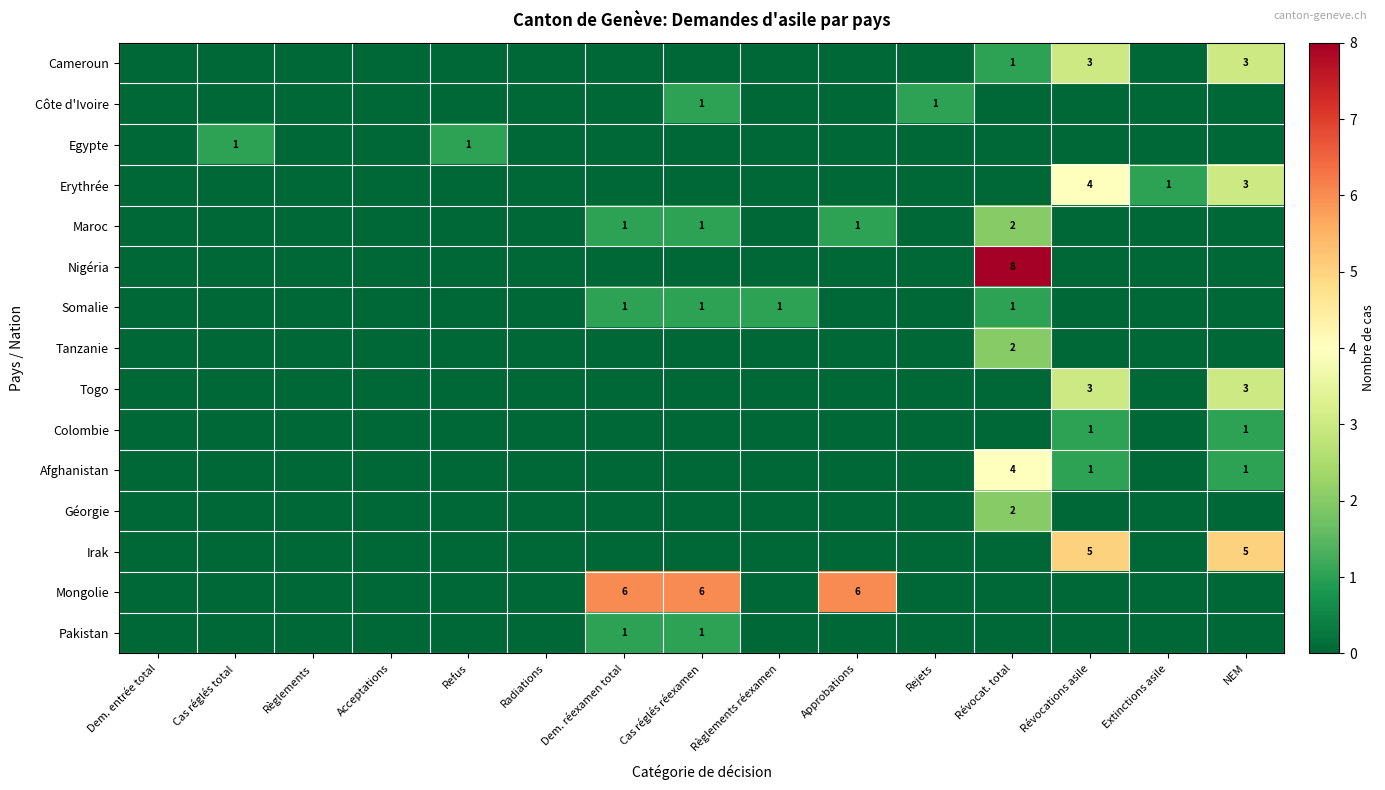

At which category does the chart reach its peak across all series?

Révocat. total